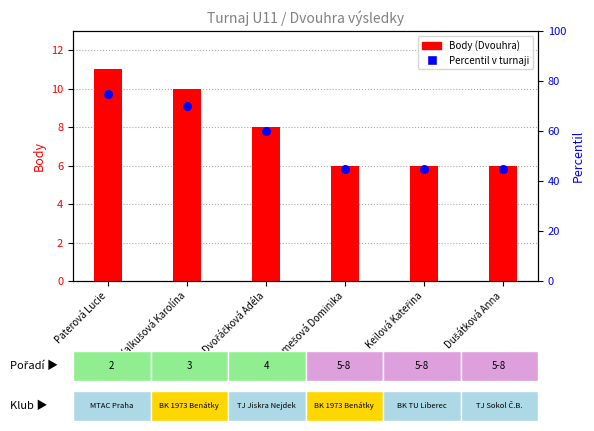

What is the total value across all series at Kramešová Dominika?

51